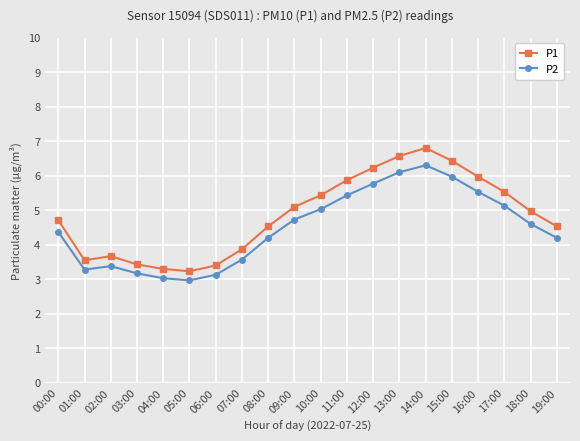

The P1 series shows 6.2 at 12:00. True or false?

True